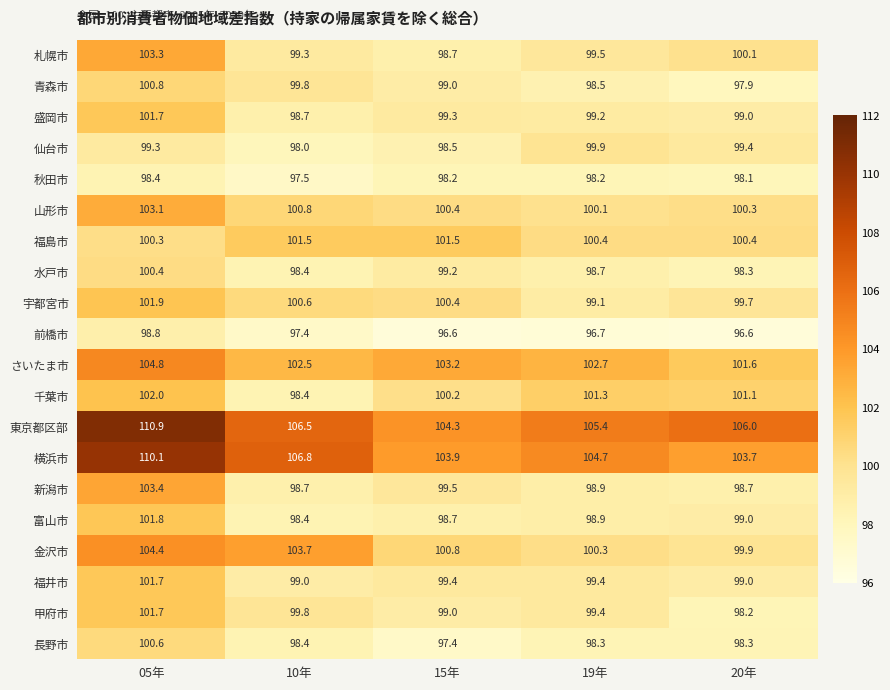

Where is 仙台市 nearest to the value 98?

10年